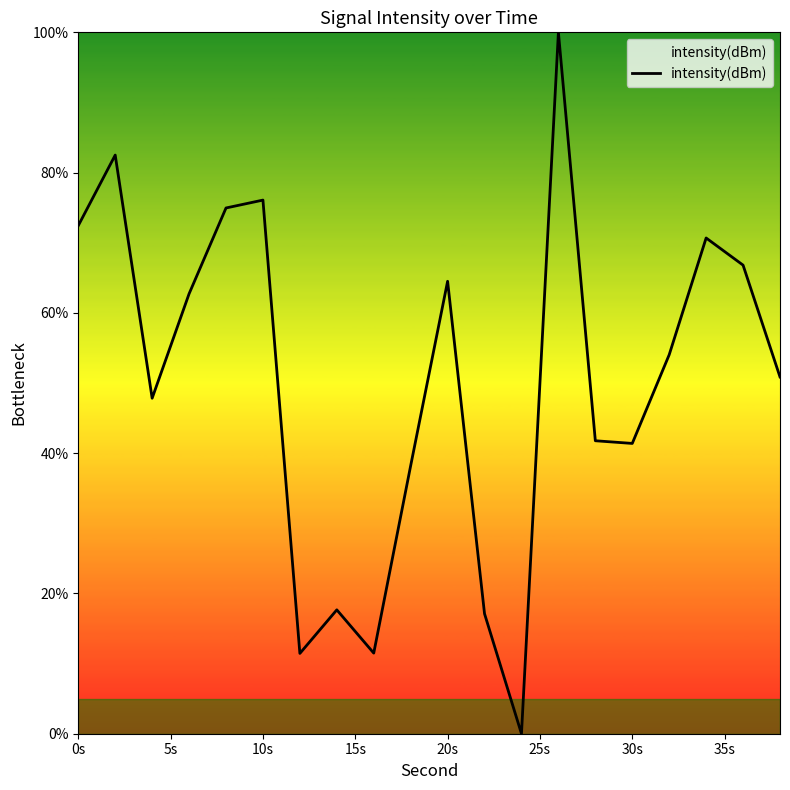

The value at 10s is 33.2. True or false?

False